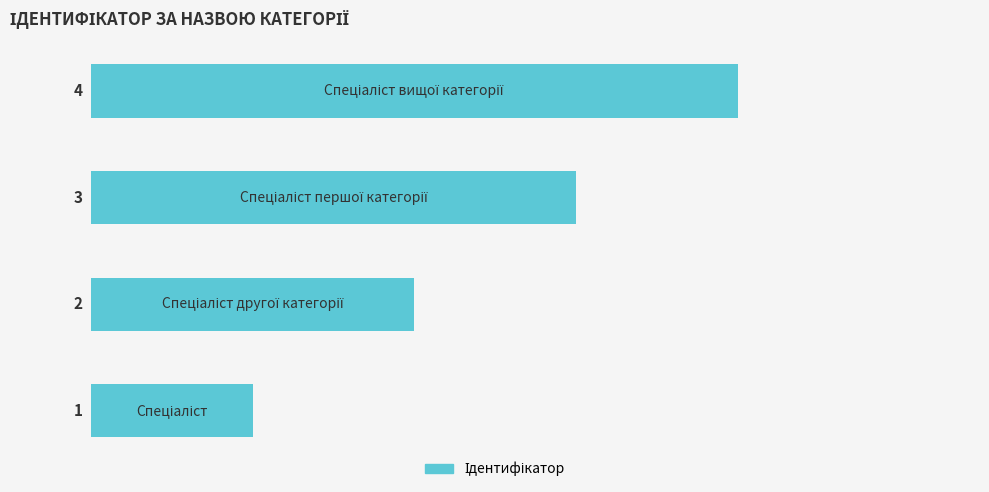

Count the number of categories in the chart.

4